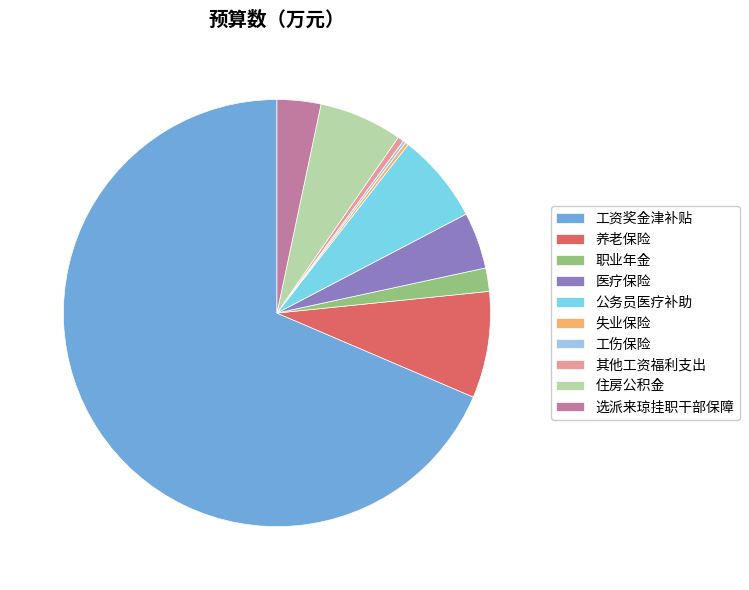

Do 选派来琼挂职干部保障 and 职业年金 together represent more than half of the pie?

No